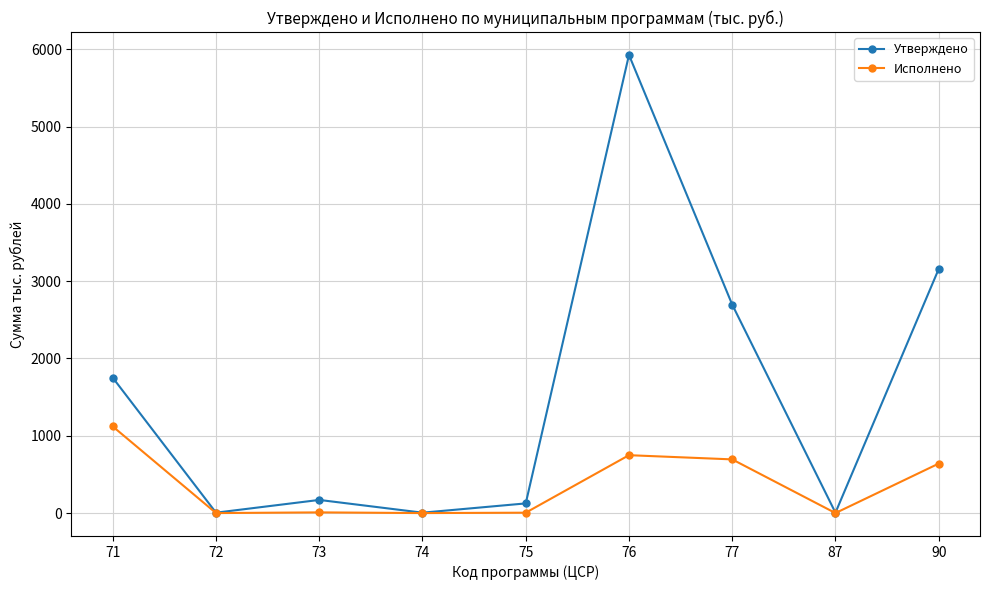

Where is Утверждено nearest to the value 2966?

90